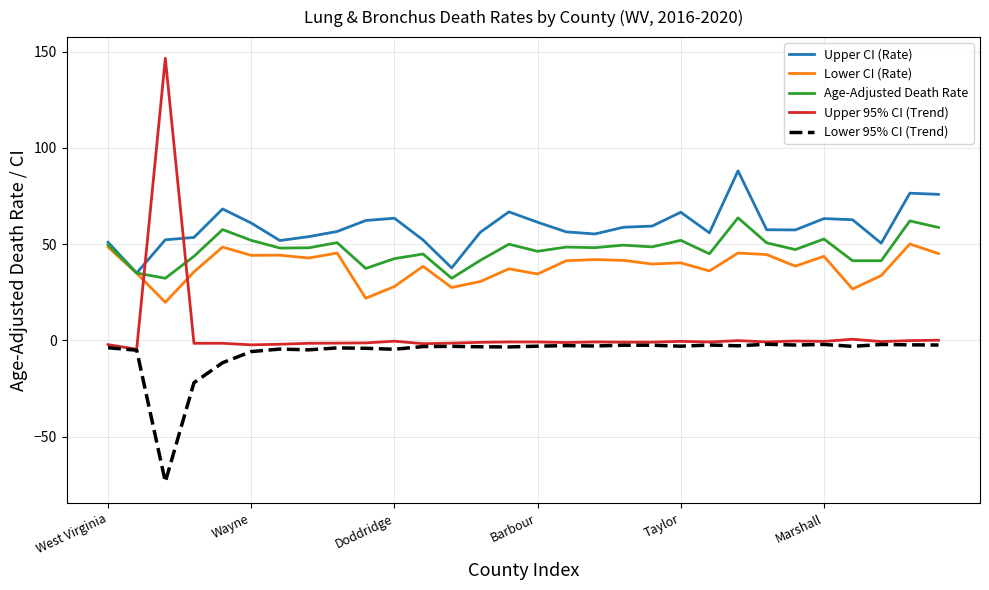

List the series in order of their peak value, highest first.

Upper 95% CI (Trend), Upper CI (Rate), Age-Adjusted Death Rate, Lower CI (Rate), Lower 95% CI (Trend)